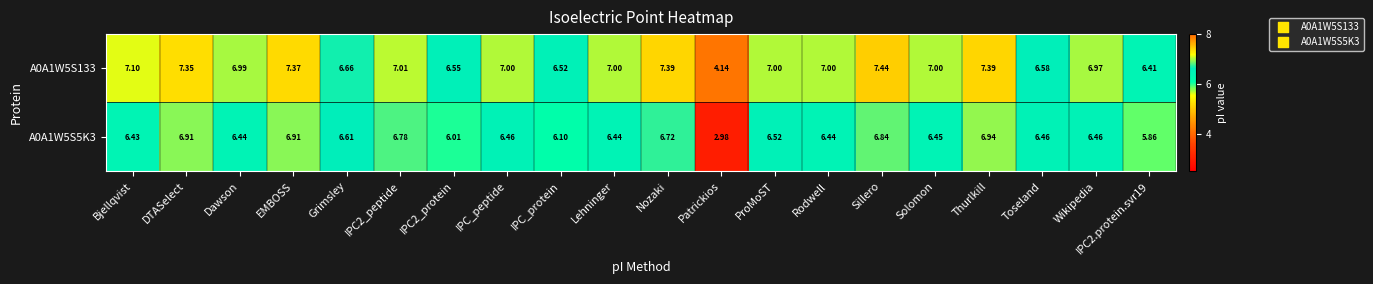

At which category is the sum across all series the highest?

Thurlkill